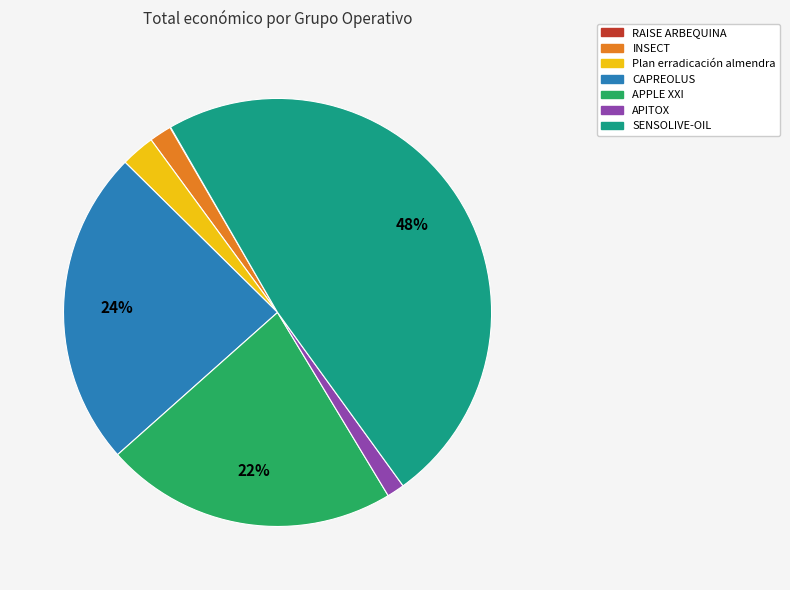

Is there a majority slice in this chart?

No